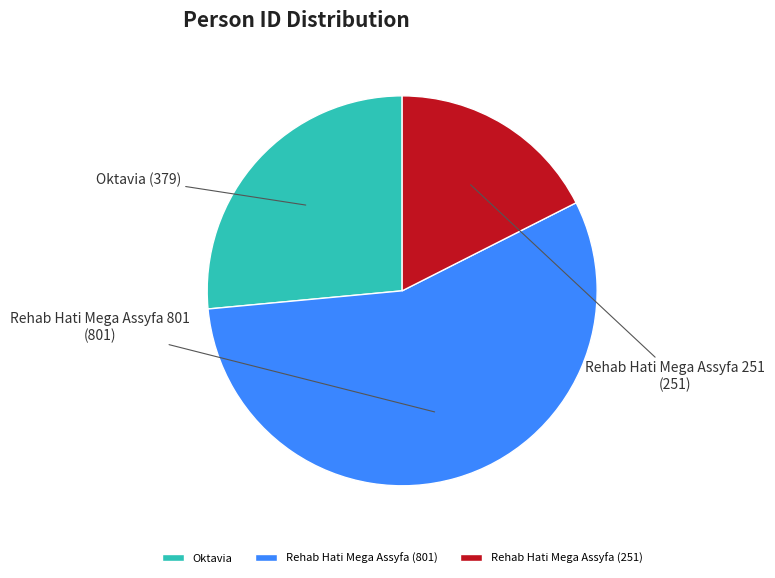

Which slice is the largest?

Rehab Hati Mega Assyfa (801)